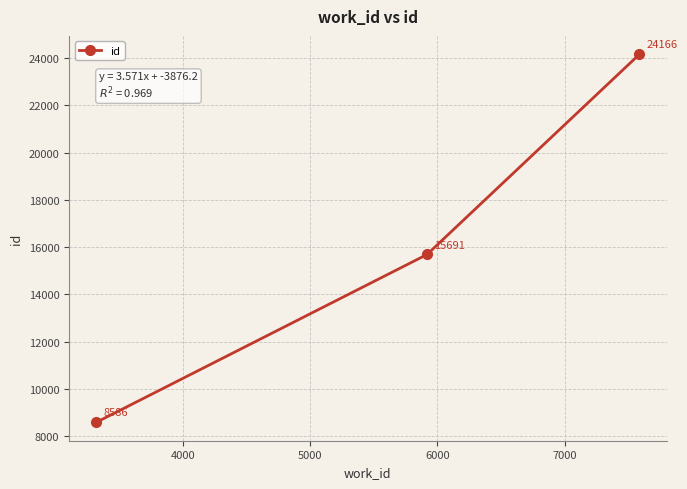

Count the values in the range 8586 to 24166.

3